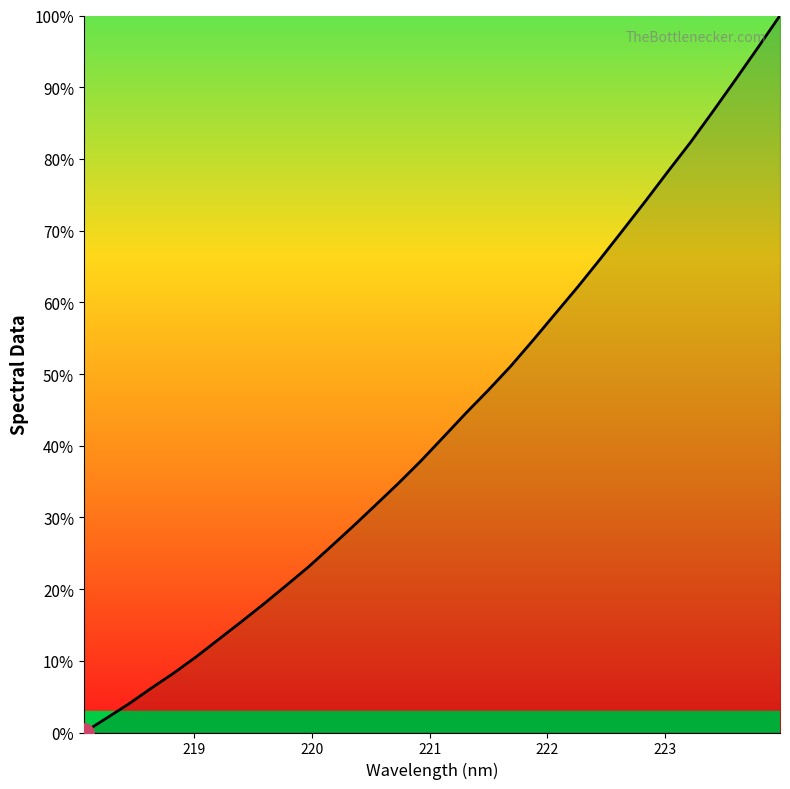

What is the greatest value displayed?

100.0